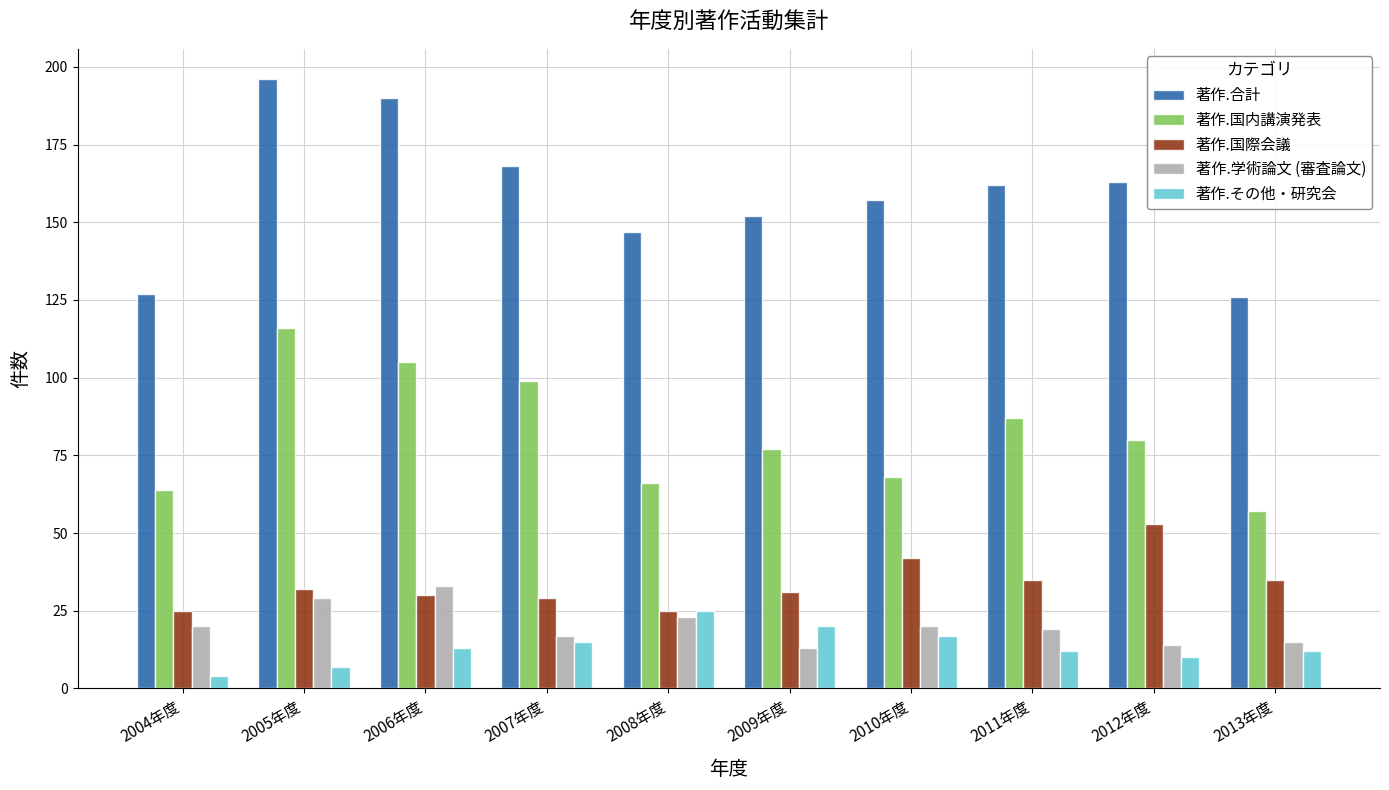

Reading left to right, extract all data points from this chart.

著作.合計: 127	196	190	168	147	152	157	162	163	126
著作.国内講演発表: 64	116	105	99	66	77	68	87	80	57
著作.国際会議: 25	32	30	29	25	31	42	35	53	35
著作.学術論文 (審査論文): 20	29	33	17	23	13	20	19	14	15
著作.その他・研究会: 4	7	13	15	25	20	17	12	10	12